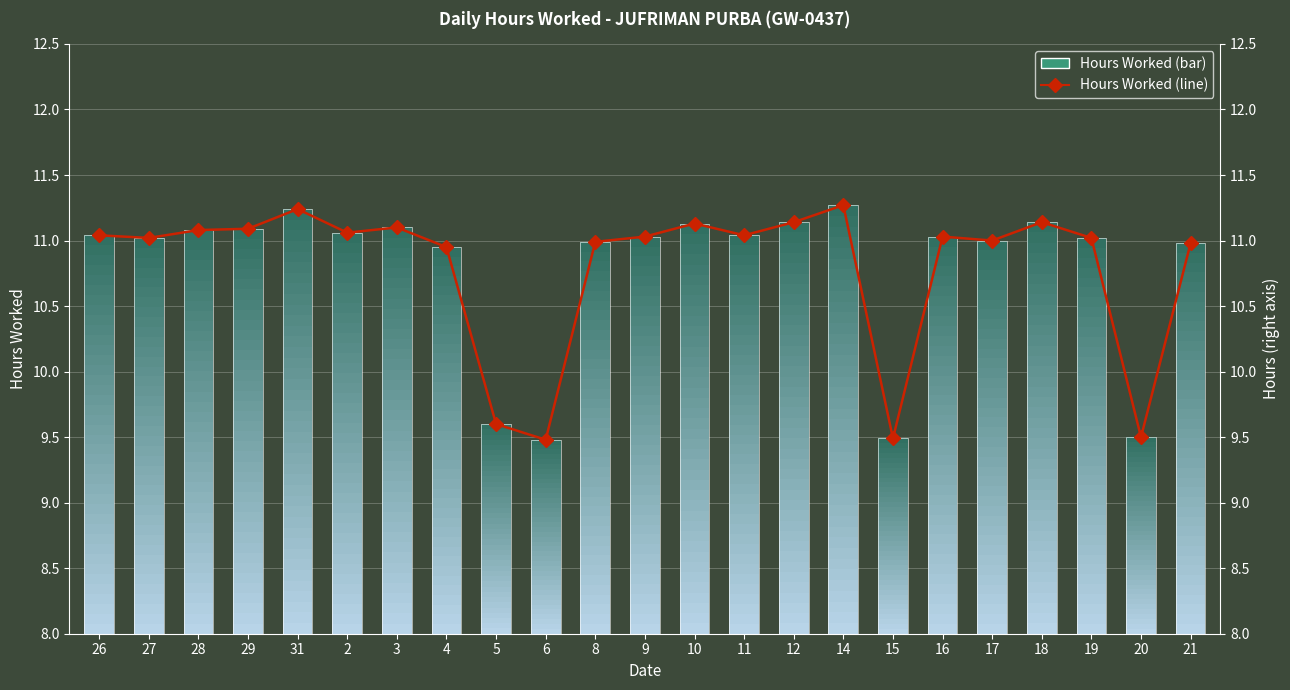

What position from the left is 8?

11